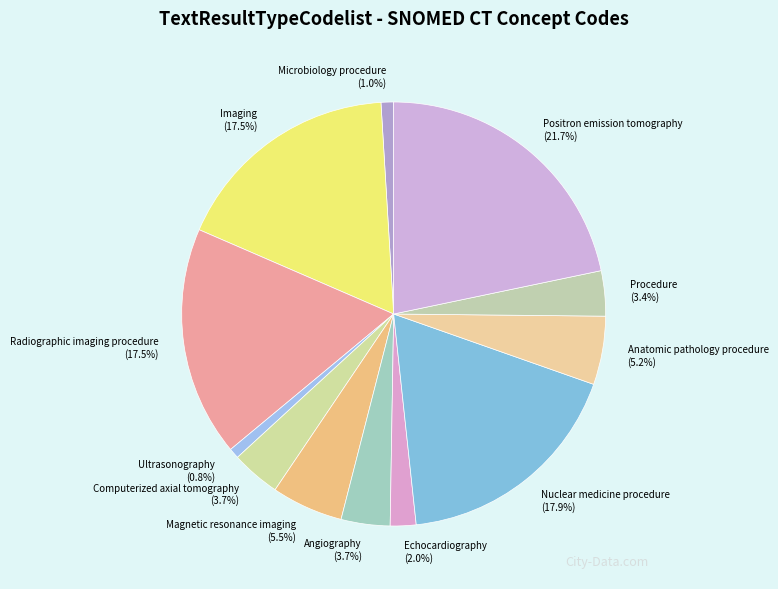

To the nearest percent, what is the average slice percentage?

8%